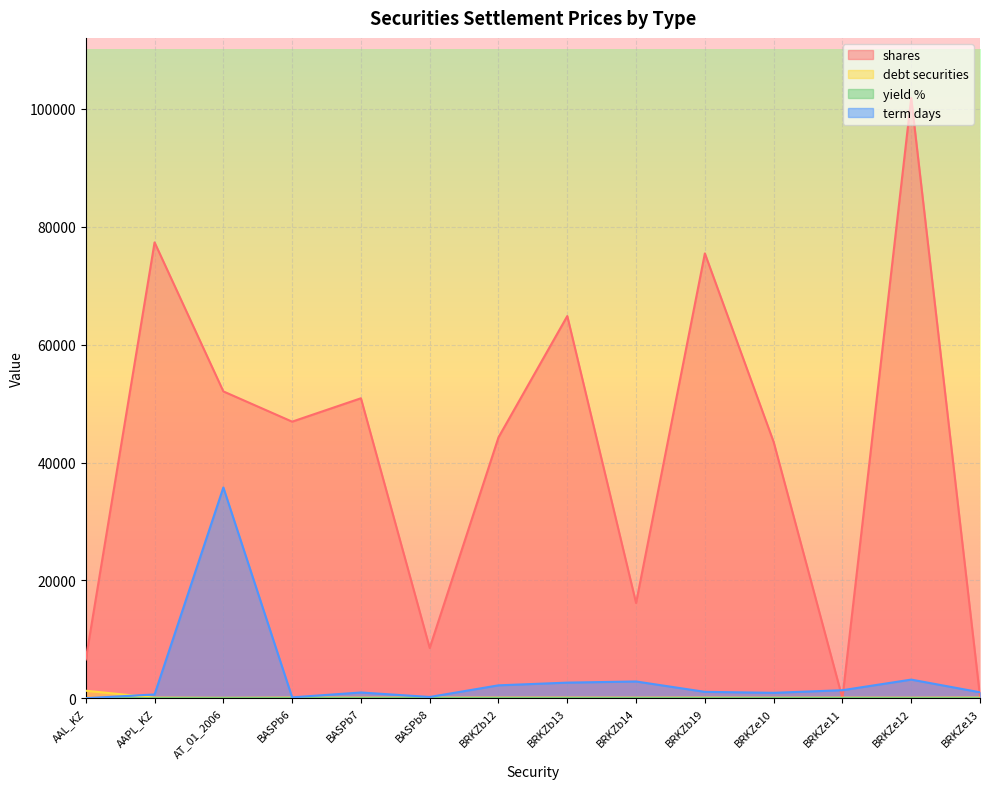

Between BRKZb13 and BASPb8, which is larger?

BRKZb13